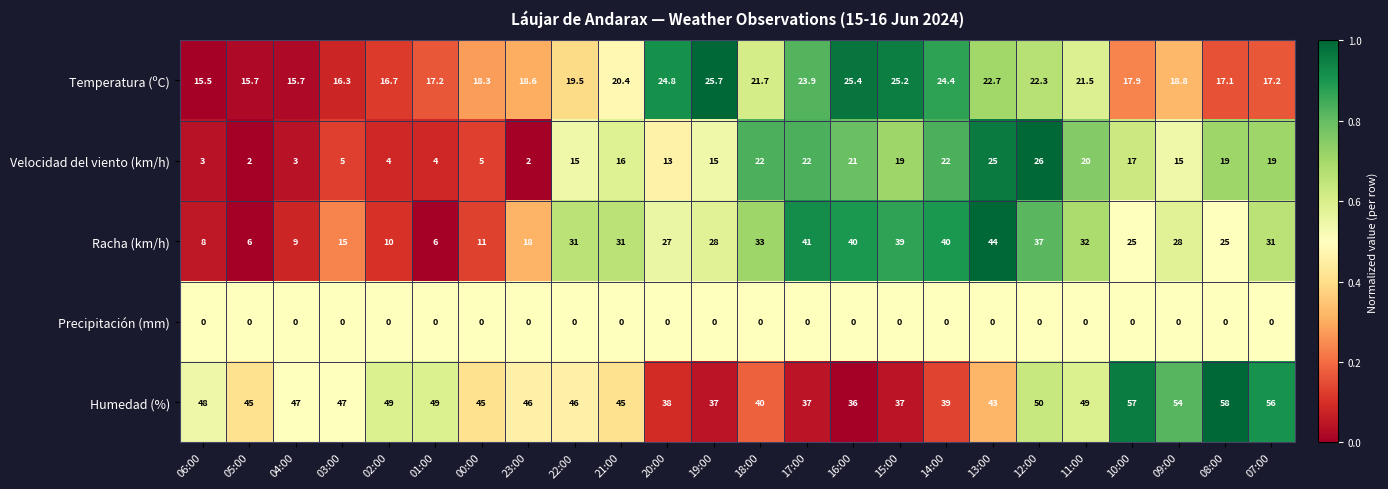

At 08:00, list the series in order from largest to smallest.

Humedad (%), Racha (km/h), Velocidad del viento (km/h), Temperatura (ºC), Precipitación (mm)